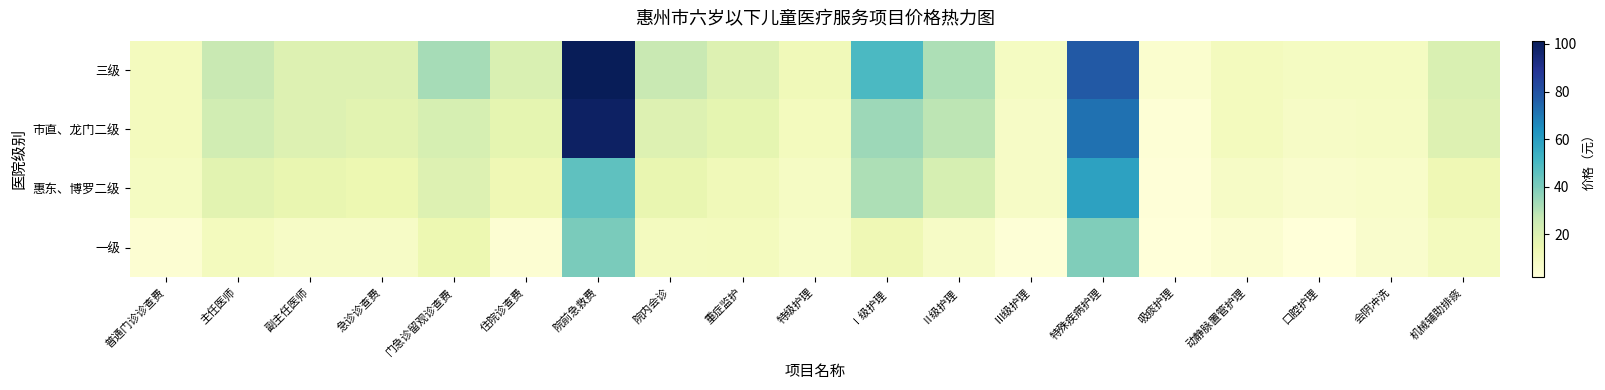

Rank the series at 口腔护理 from highest to lowest value.

三级, 市直、龙门二级, 惠东、博罗二级, 一级